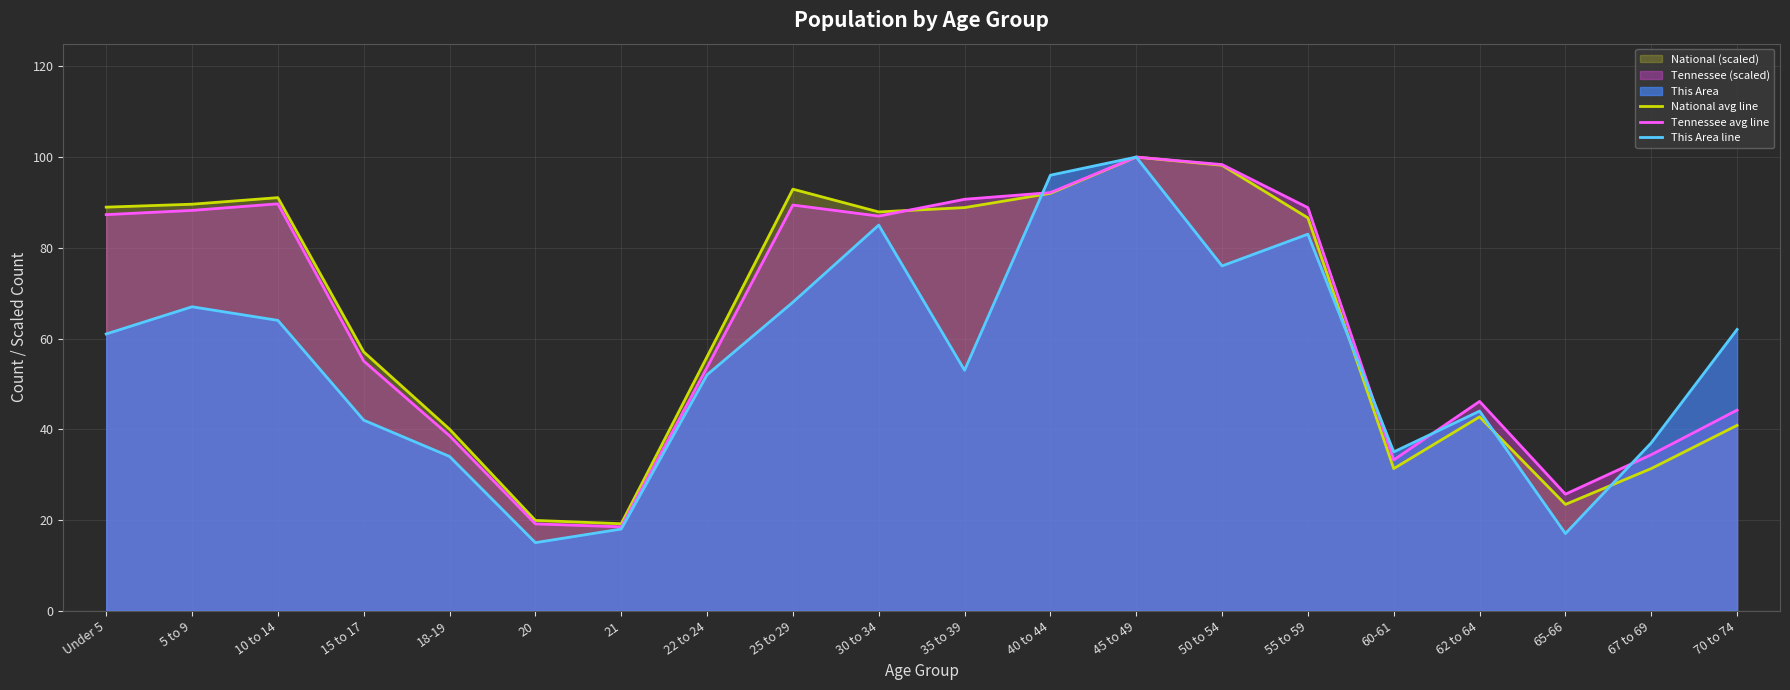

Which series changed the most between 15 to 17 and 67 to 69?

National avg line